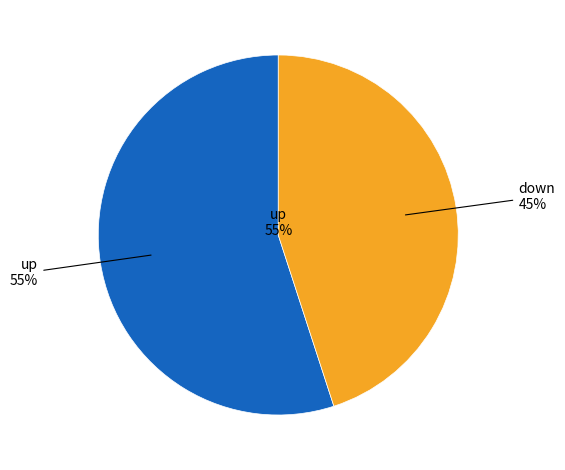

Approximately how many times larger is the value at down compared to up?

0.8